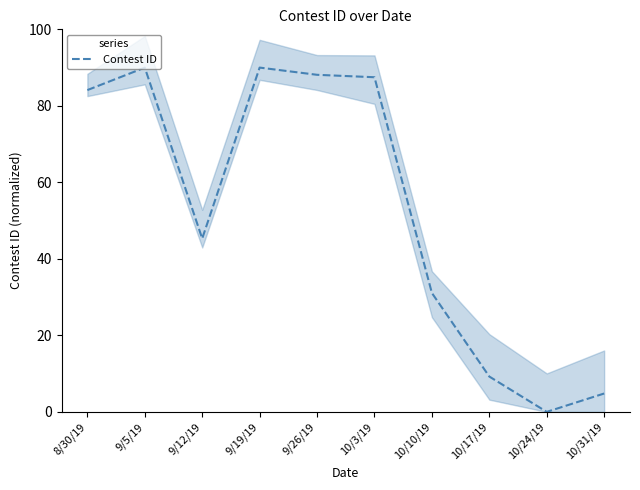

Count the number of categories in the chart.

10